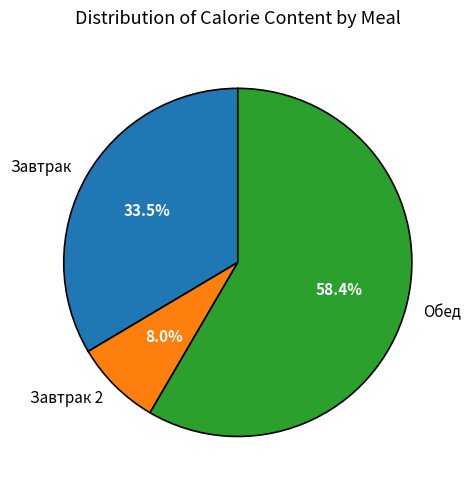

Combined, do Завтрак and Завтрак 2 account for over 50%?

No